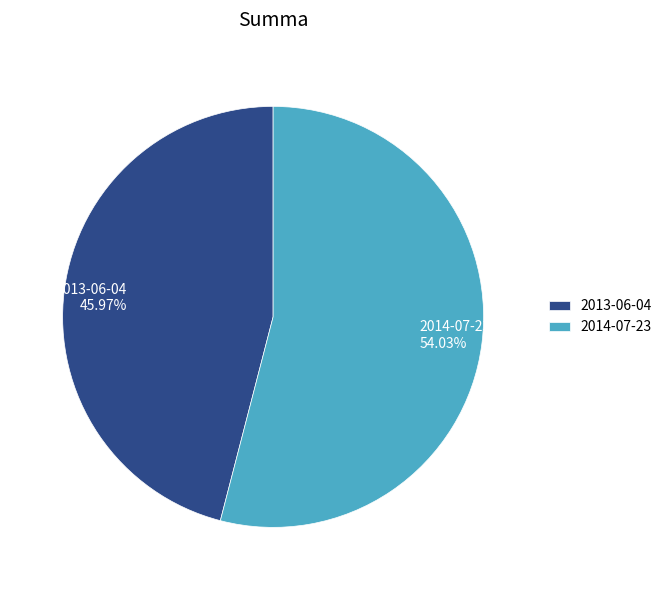

Is 2013-06-04 the majority of the pie?

No